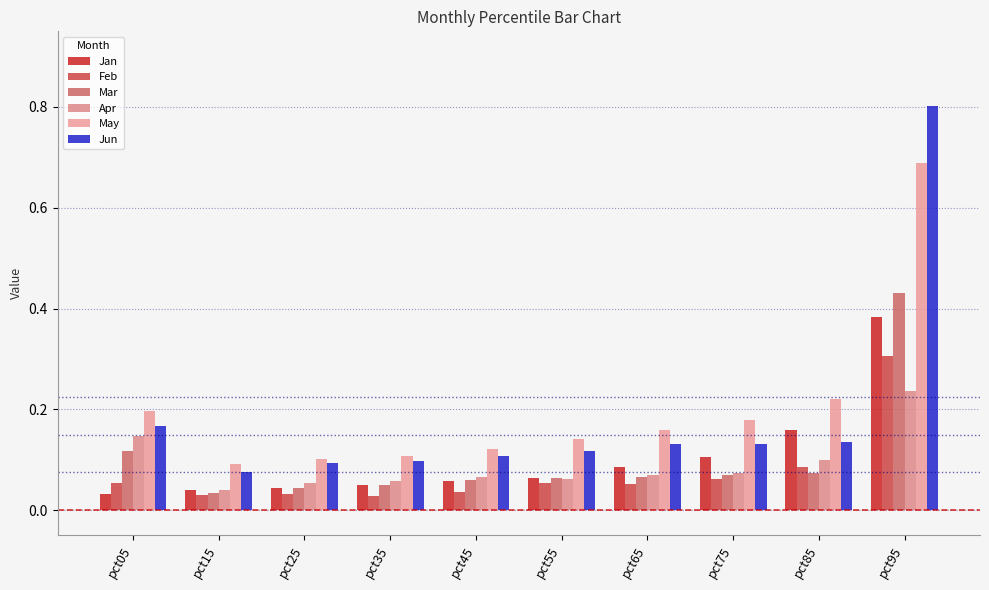

How many bars are there in each group?

6